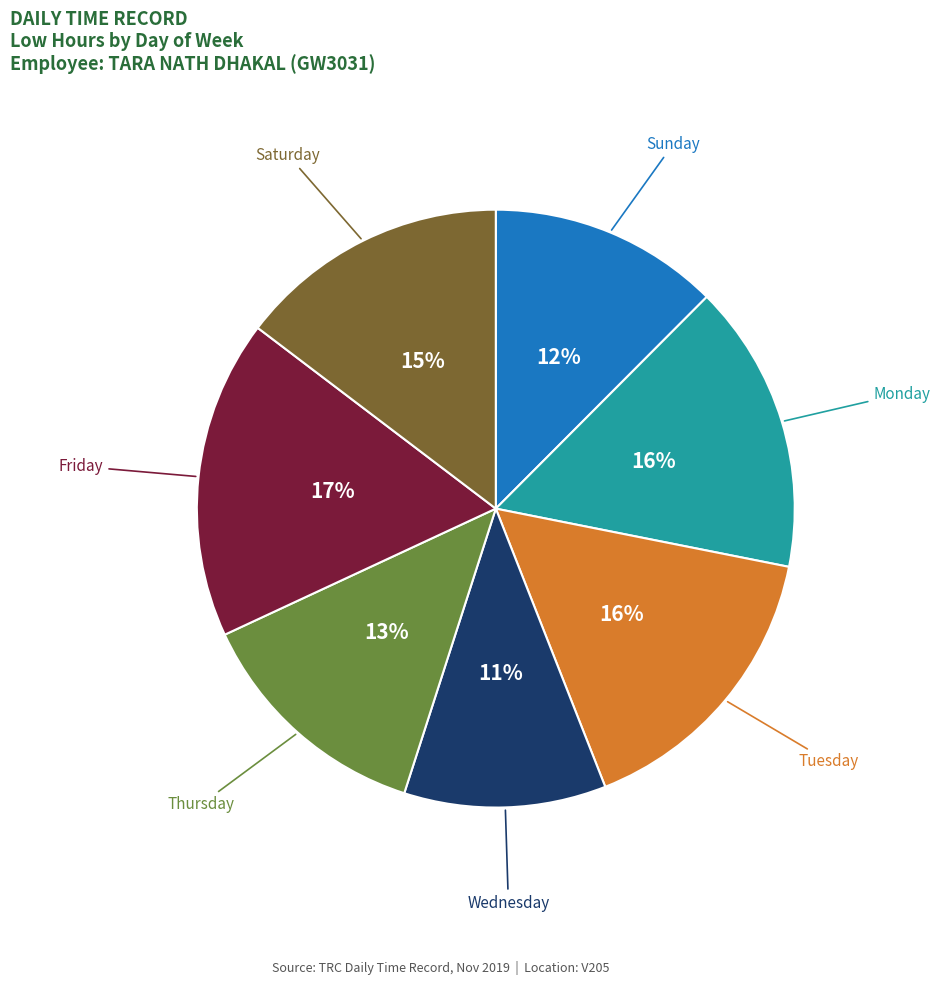

To the nearest percent, what is the average slice percentage?

14%